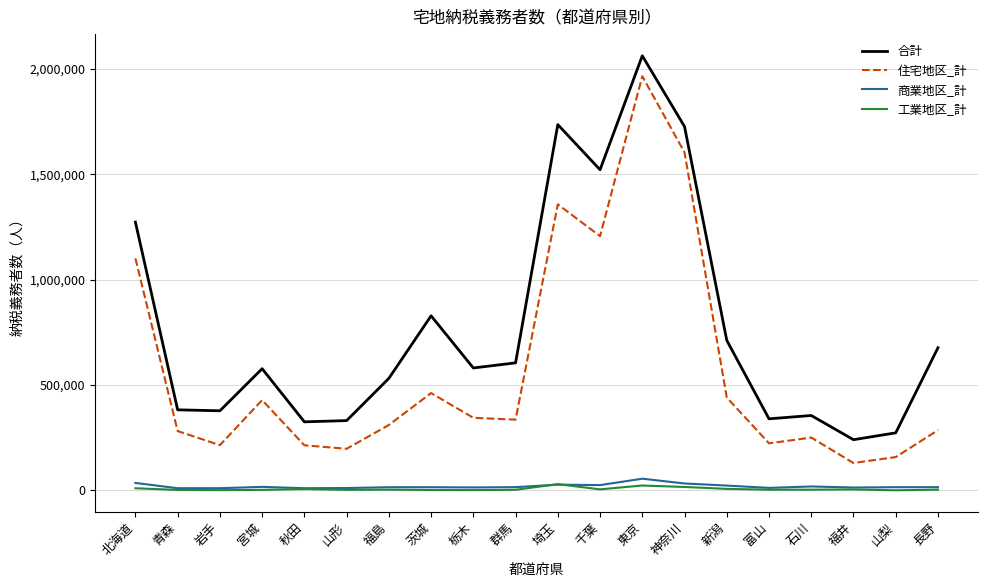

List the series in order of their peak value, lowest first.

工業地区_計, 商業地区_計, 住宅地区_計, 合計